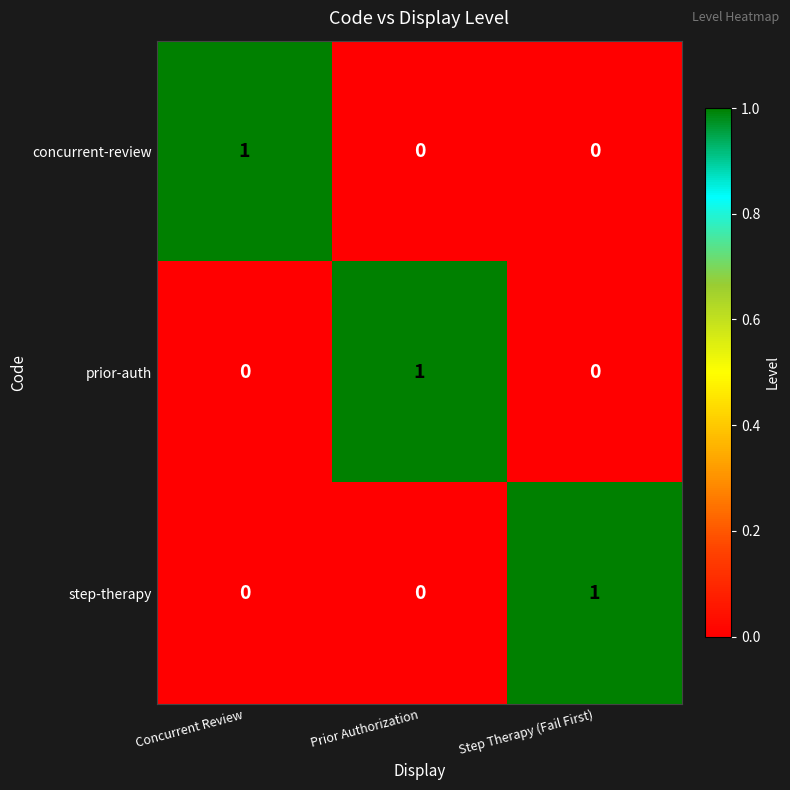

How many prior-auth values are between 0 and 1?

3